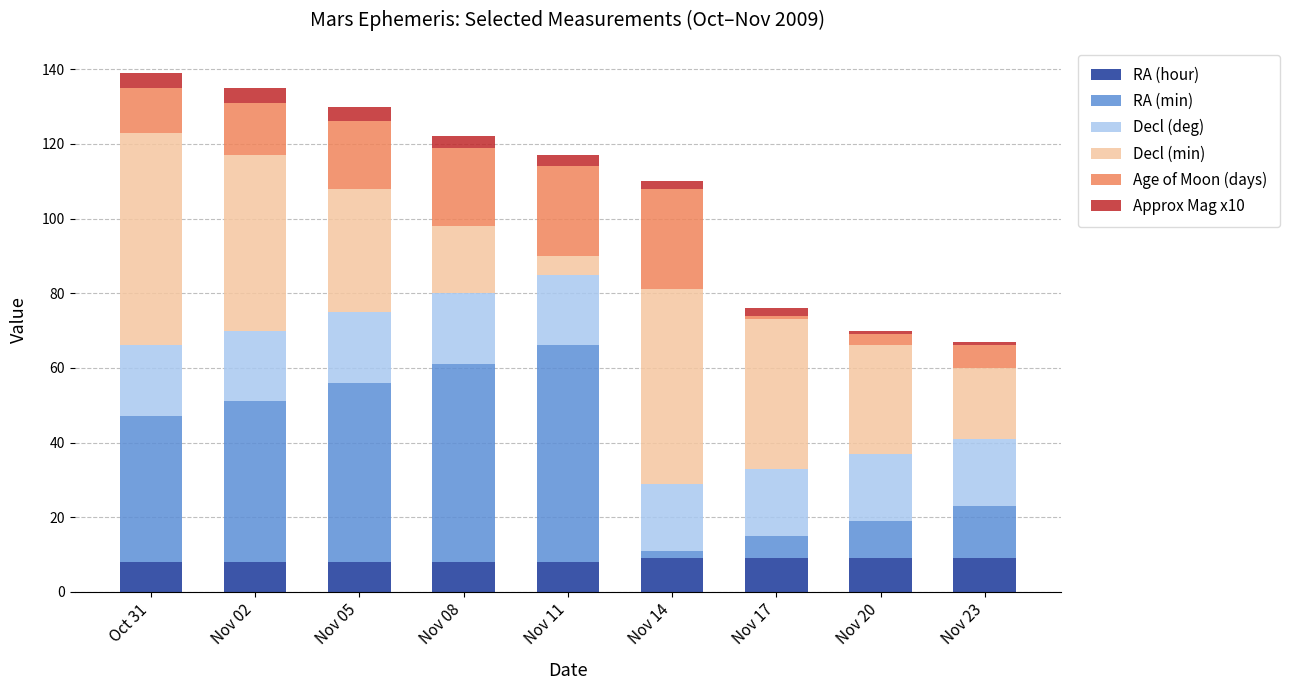

Is it true that RA (hour) equals 13 at Nov 08?

False